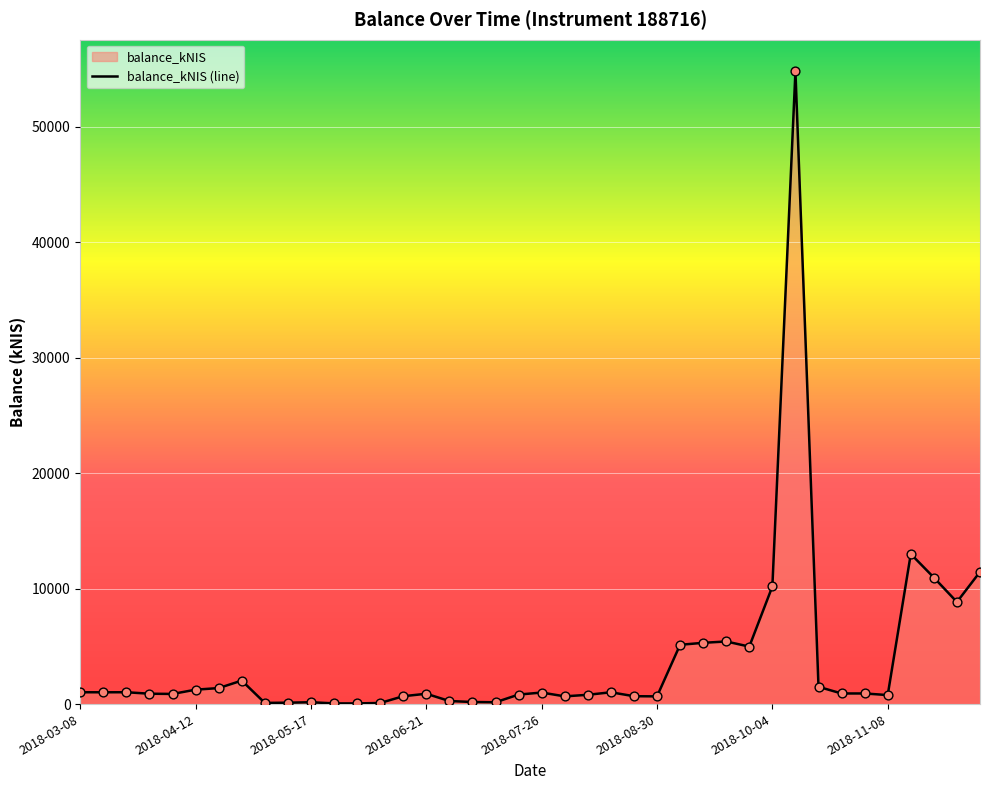

What is the ratio of the value at 2018-10-25 to the value at 2018-07-19?

1.1